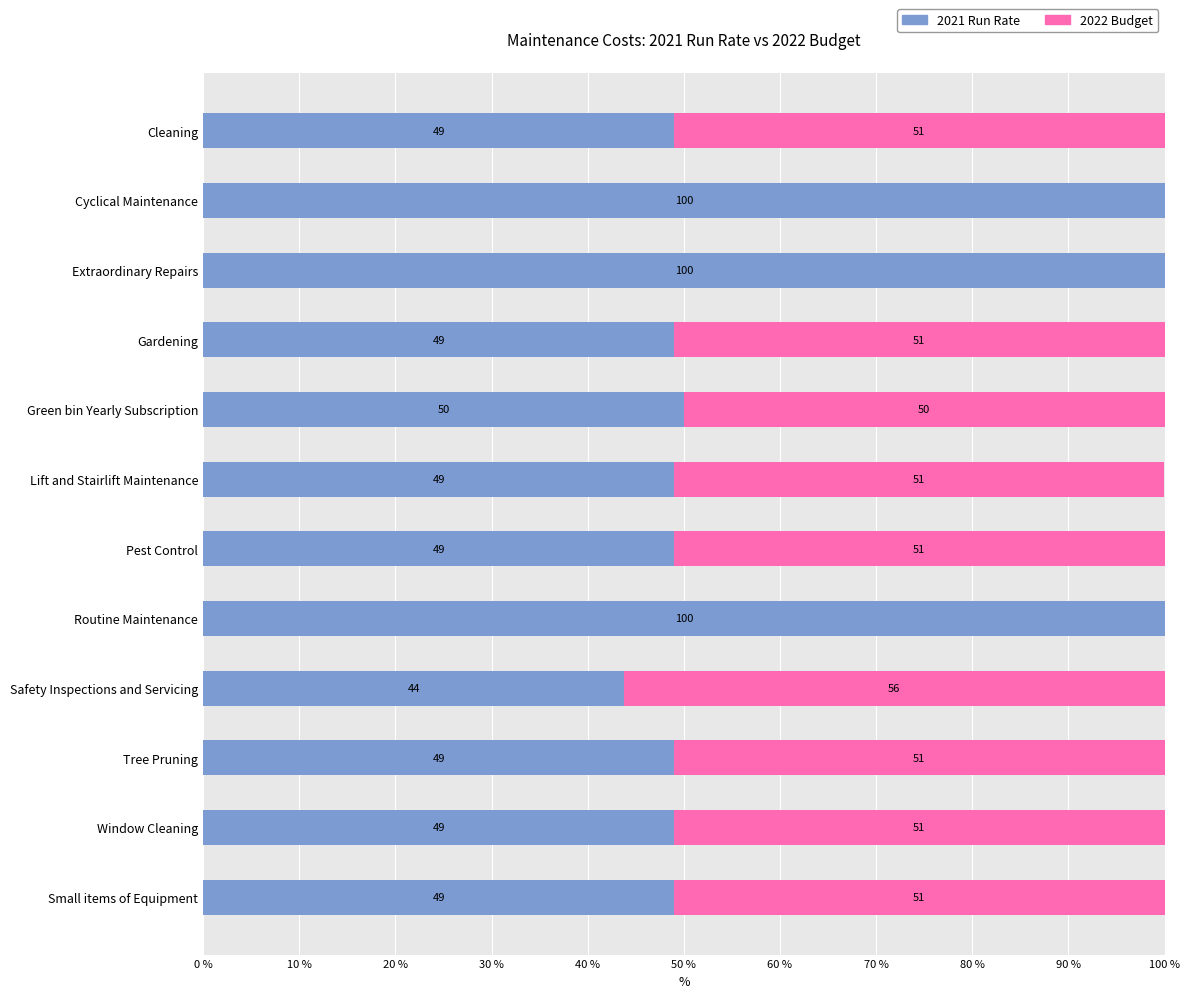

True or false: 2021 Run Rate has a value of 24.9 at Small items of Equipment.

False